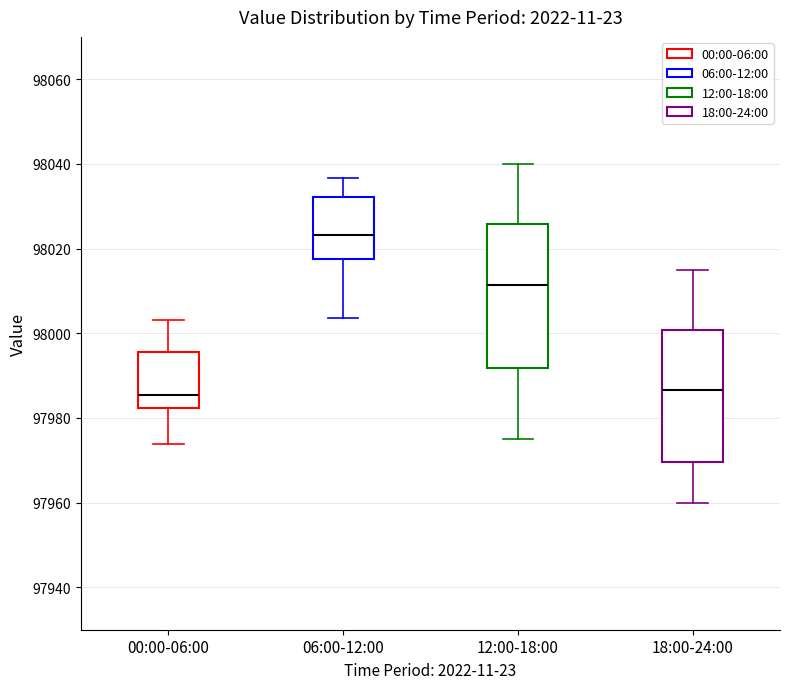

Reading left to right, read every box against the y-axis: the position of its median line, the range the box covers, and the ends of its whiskers. The values are not printed on the chart, so give them approximately, as read against the axis.

00:00-06:00: median 97986, box 97982 to 97996, whiskers 97974 to 98004
06:00-12:00: median 98024, box 98018 to 98032, whiskers 98004 to 98036
12:00-18:00: median 98012, box 97992 to 98026, whiskers 97976 to 98040
18:00-24:00: median 97986, box 97970 to 98000, whiskers 97960 to 98016